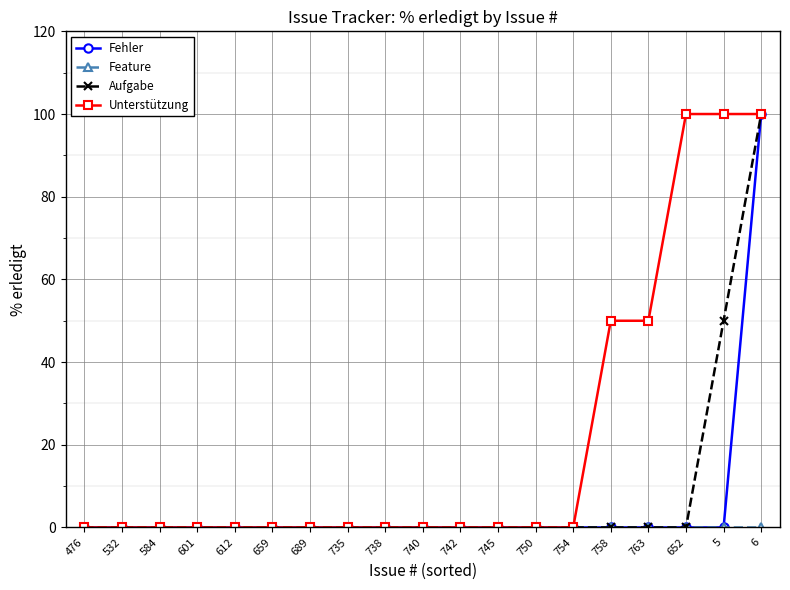

The Unterstützung series shows 31 at 763. True or false?

False